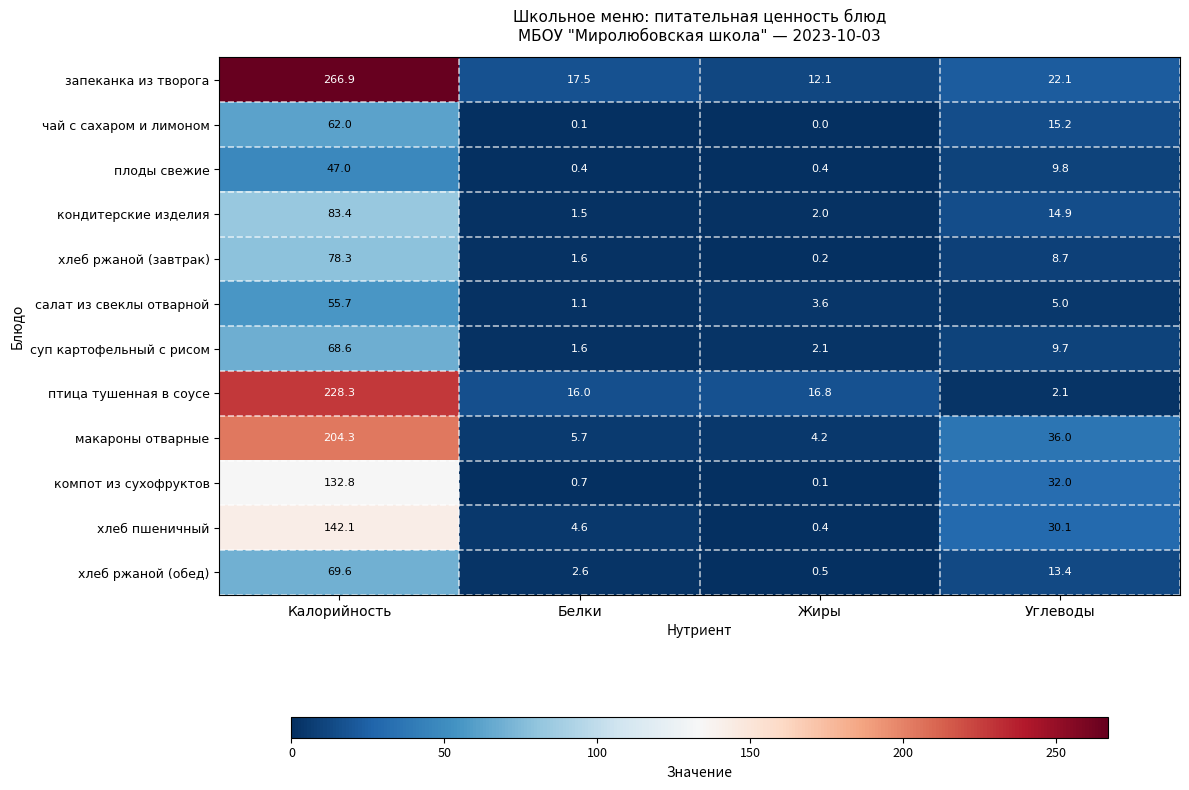

What is the minimum value for суп картофельный с рисом?

1.6